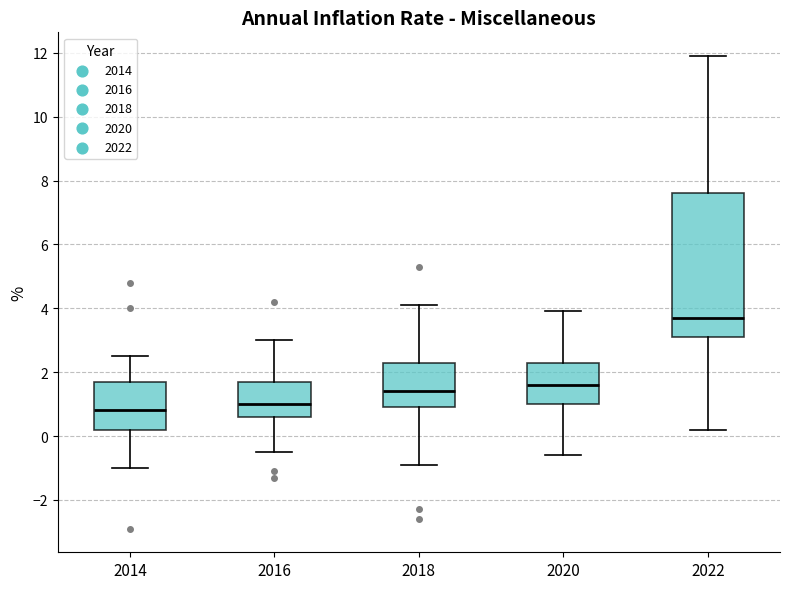

Which box's median line is the highest?

2022